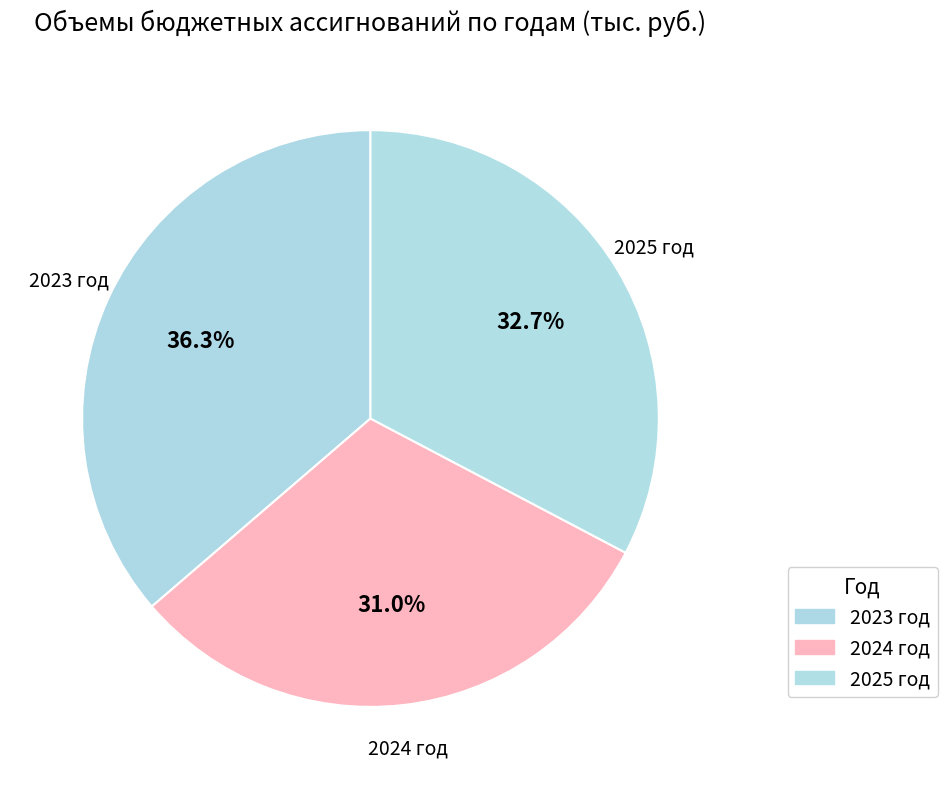

To the nearest percent, what is the difference between the 2025 год and 2024 год slice percentages?

2%